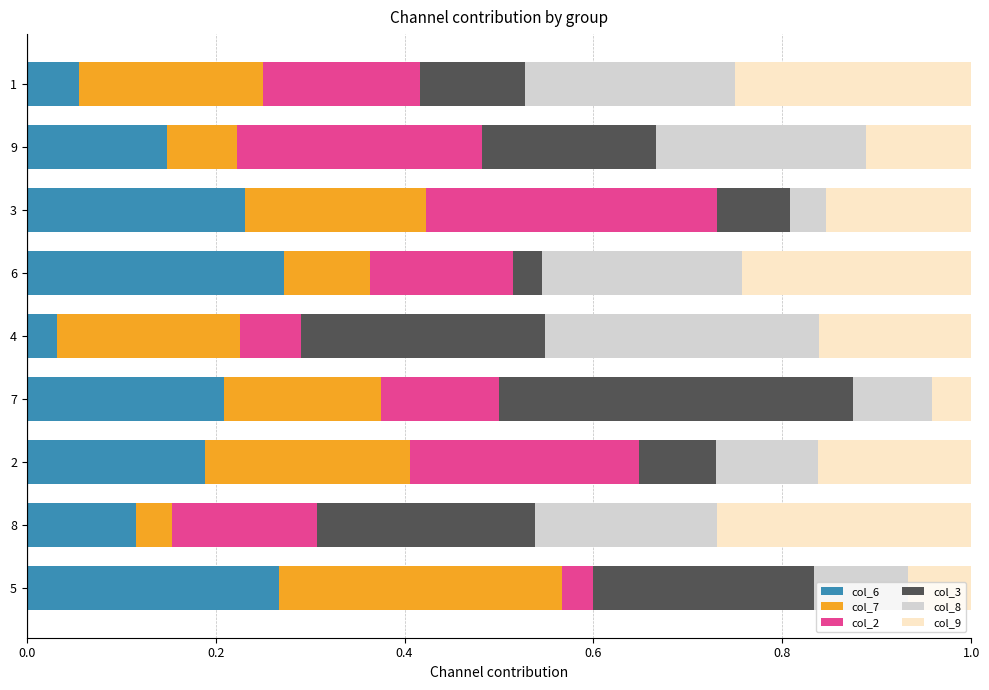

What are all the series names shown in the legend?

col_6, col_7, col_2, col_3, col_8, col_9